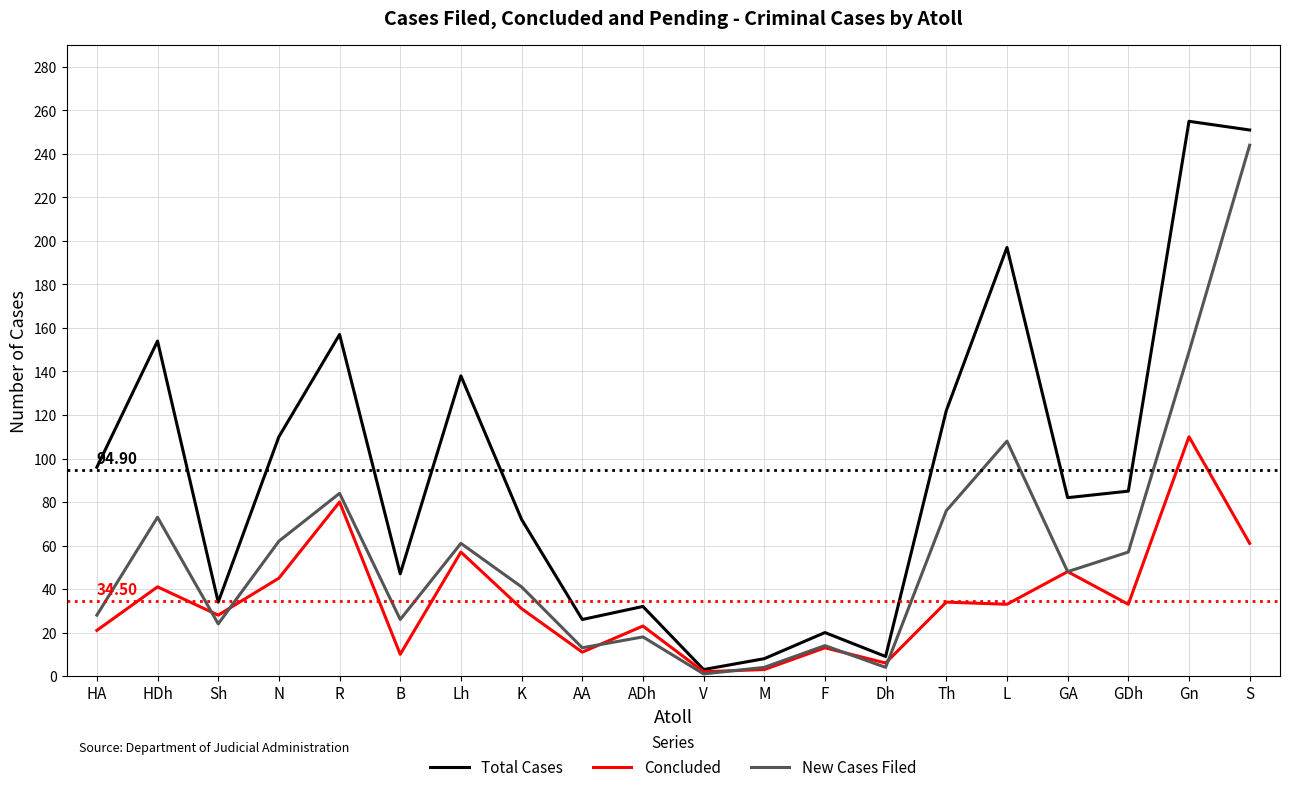

Which series changed the most between HA and L?

Total Cases